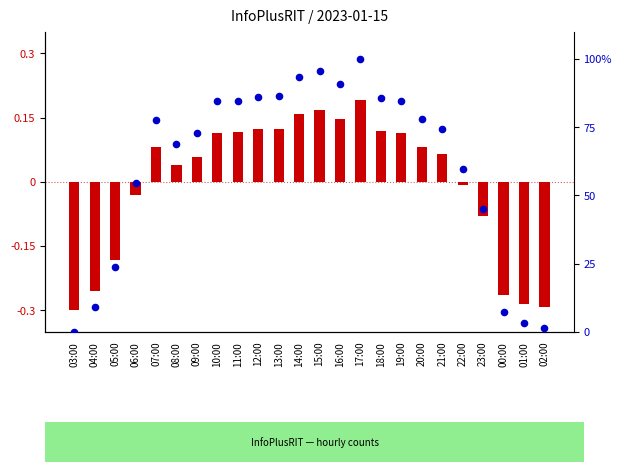

Which series has the largest Y range (max minus min)?

percentile rank within the sample